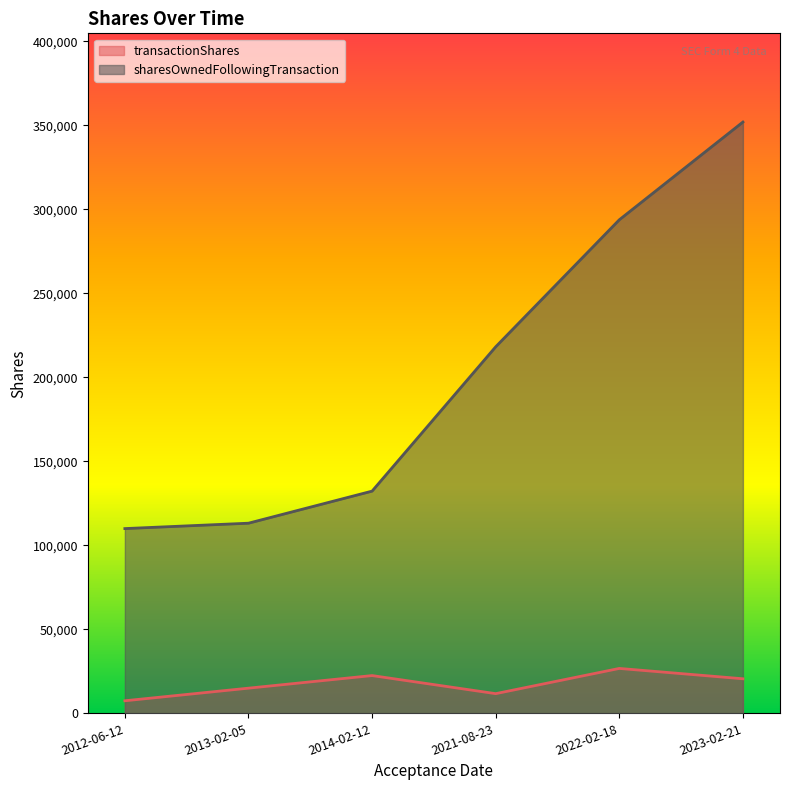

True or false: sharesOwnedFollowingTransaction and transactionShares cross at least once.

False